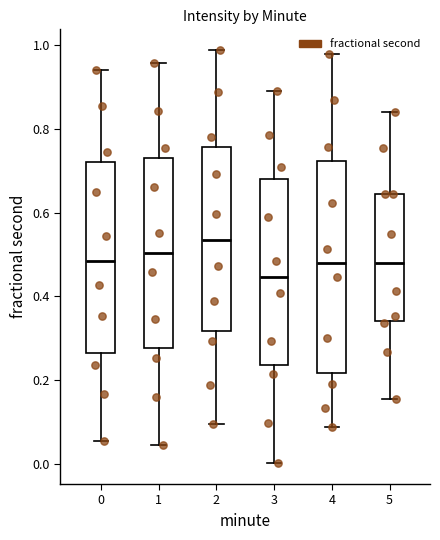

Which box has the highest median line?

2